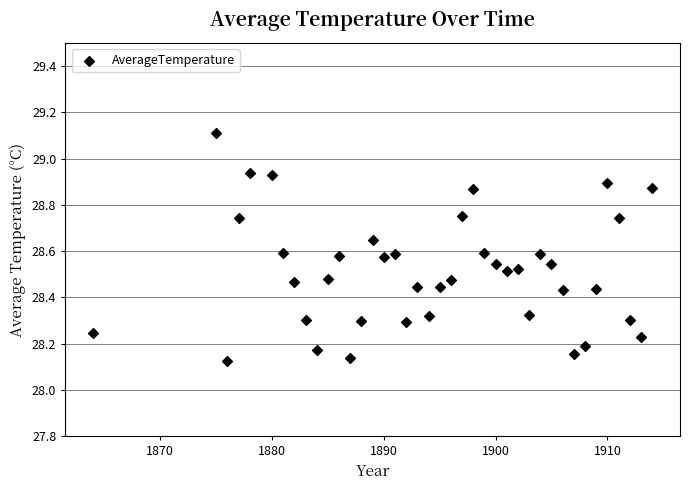

What is the range of X values (max minus min)?

50.0